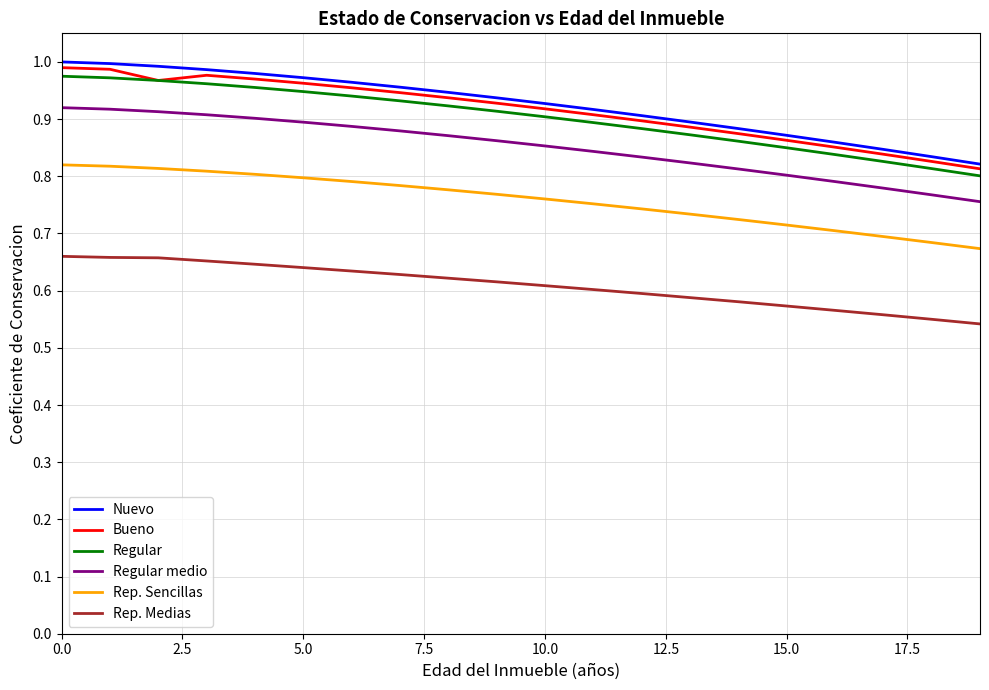

Which series has the largest range (max minus min)?

Nuevo